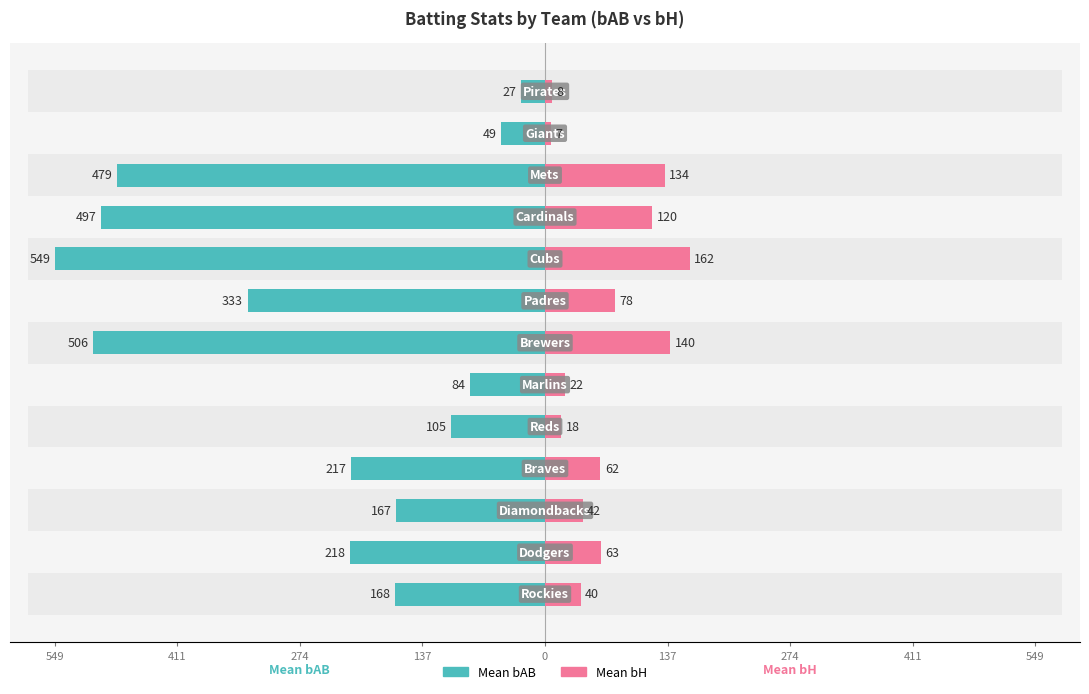

What are all the series names shown in the legend?

Mean bAB, Mean bH